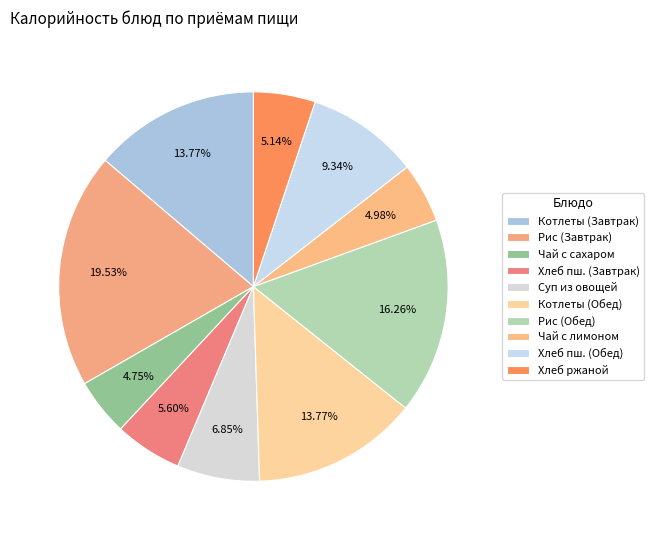

Is there any slice that represents more than half of the pie?

No